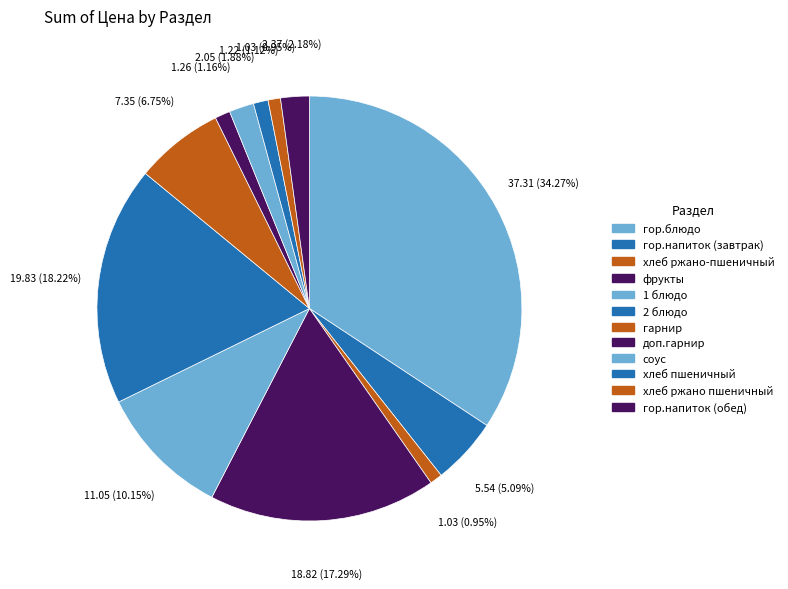

What is the change in value from гарнир to доп.гарнир?

-6.1